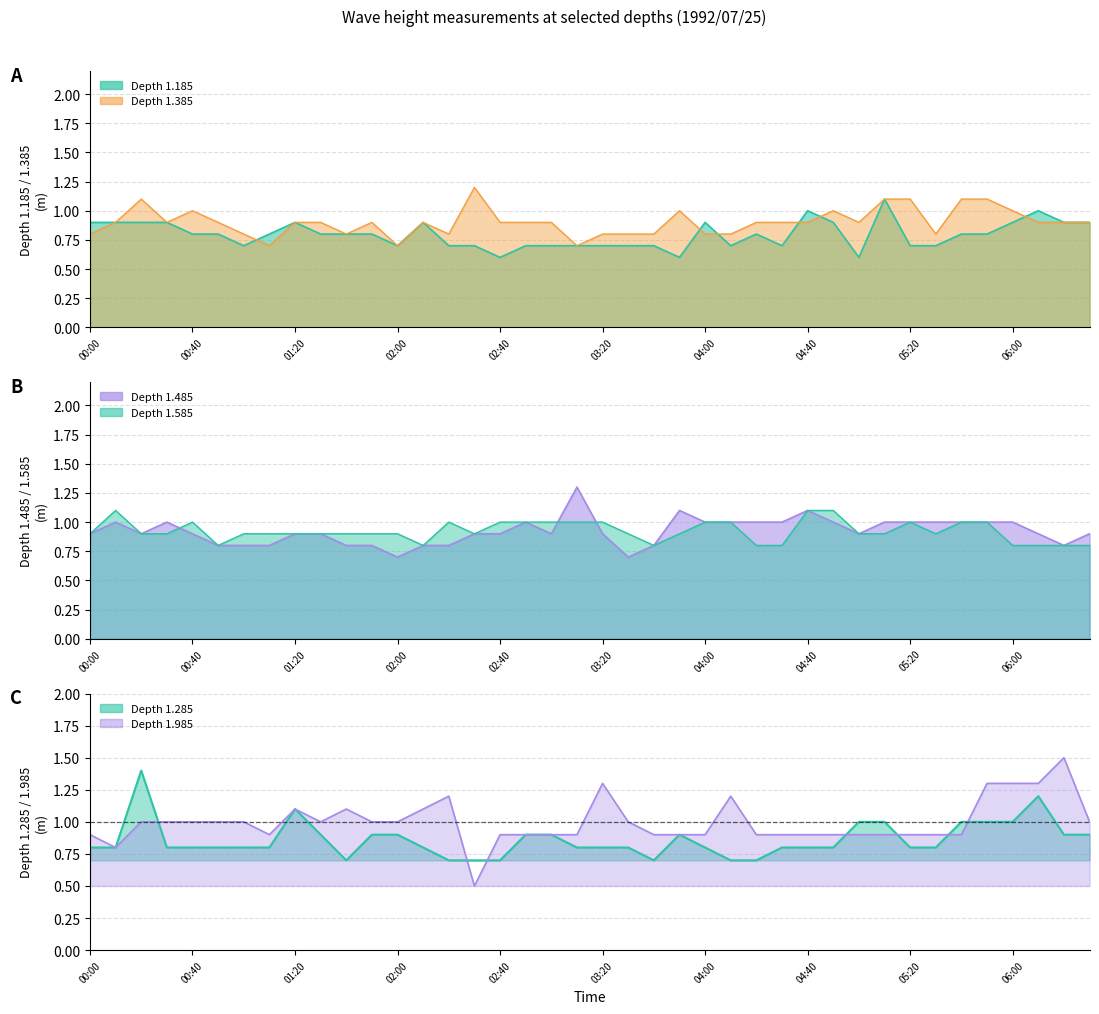

Rank the categories by 1.485 value from highest to lowest.

1992/07/25 03:10, 1992/07/25 03:50, 1992/07/25 04:40, 1992/07/25 00:10, 1992/07/25 00:30, 1992/07/25 02:50, 1992/07/25 04:00, 1992/07/25 04:10, 1992/07/25 04:20, 1992/07/25 04:30, 1992/07/25 04:50, 1992/07/25 05:10, 1992/07/25 05:20, 1992/07/25 05:30, 1992/07/25 05:40, 1992/07/25 05:50, 1992/07/25 06:00, 1992/07/25 00:00, 1992/07/25 00:20, 1992/07/25 00:40, 1992/07/25 01:20, 1992/07/25 01:30, 1992/07/25 02:30, 1992/07/25 02:40, 1992/07/25 03:00, 1992/07/25 03:20, 1992/07/25 05:00, 1992/07/25 06:10, 1992/07/25 06:30, 1992/07/25 00:50, 1992/07/25 01:00, 1992/07/25 01:10, 1992/07/25 01:40, 1992/07/25 01:50, 1992/07/25 02:10, 1992/07/25 02:20, 1992/07/25 03:40, 1992/07/25 06:20, 1992/07/25 02:00, 1992/07/25 03:30